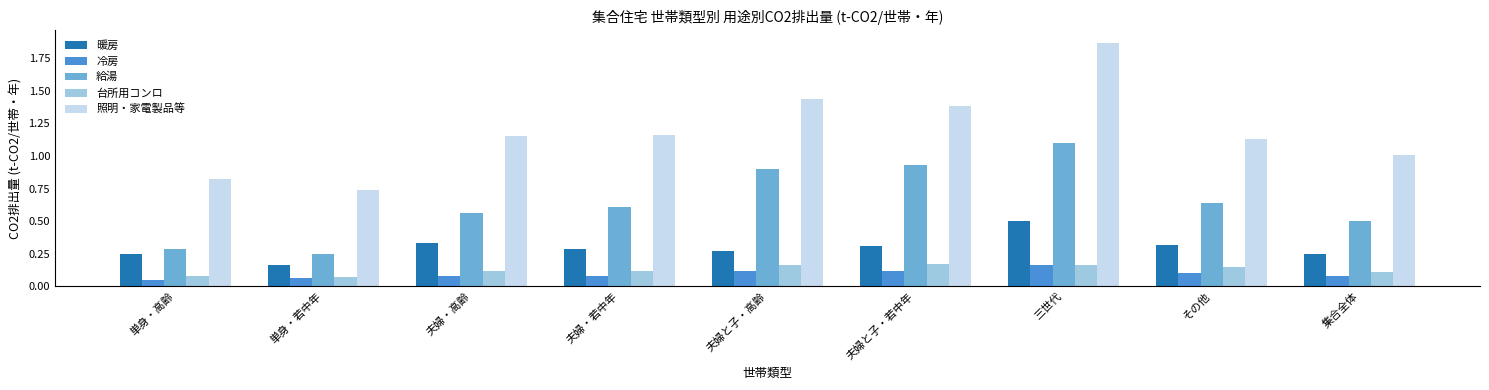

What is the sum of the 給湯 values at 夫婦・高齢 and 三世代?

1.7